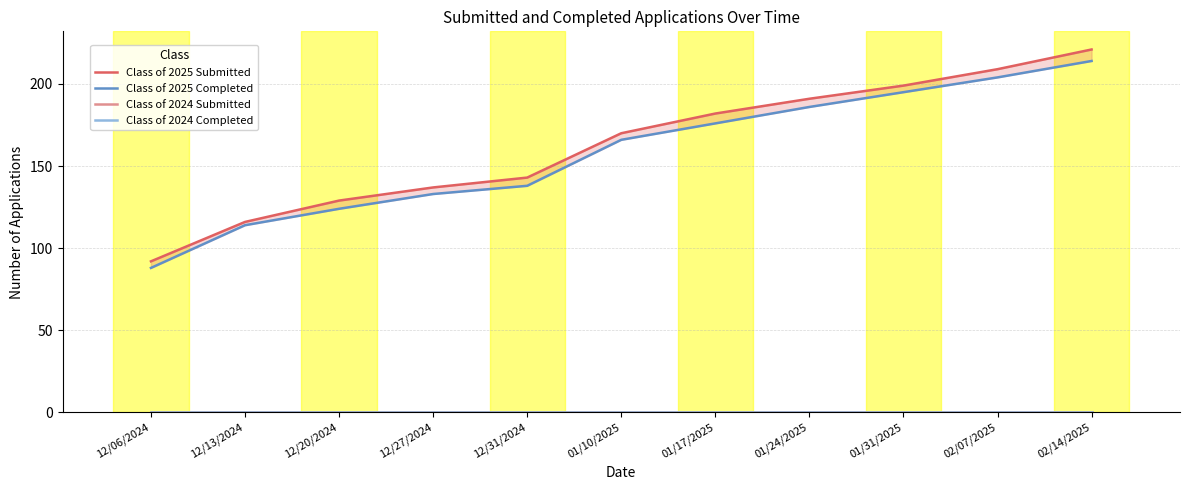

The Class of 2025 Submitted series shows 182 at 01/17/2025. True or false?

True